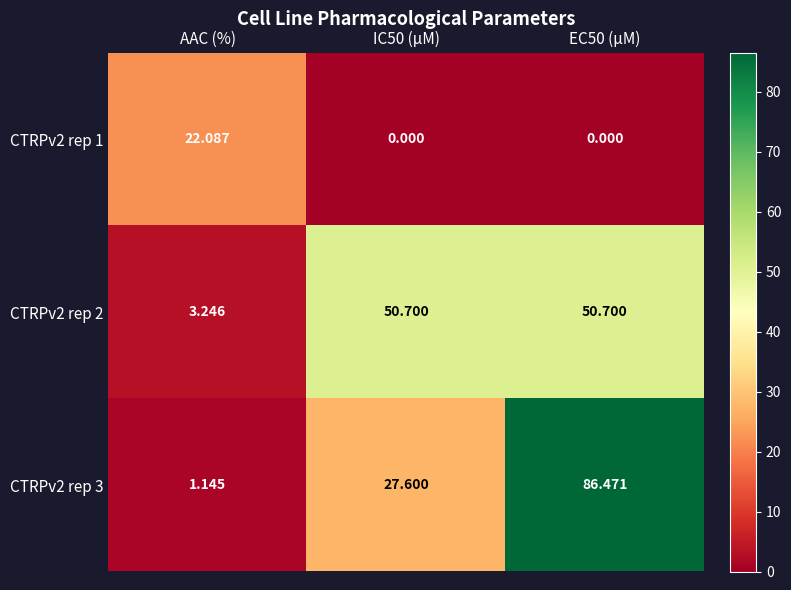

Is the value of CTRPv2 rep 1 at IC50 (µM) greater than the value of CTRPv2 rep 3 at EC50 (µM)?

No